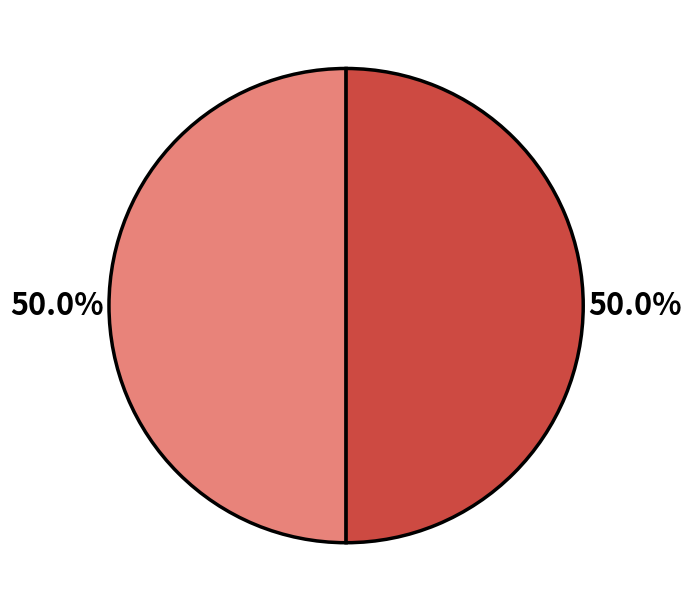

How many segments does this pie chart have?

2